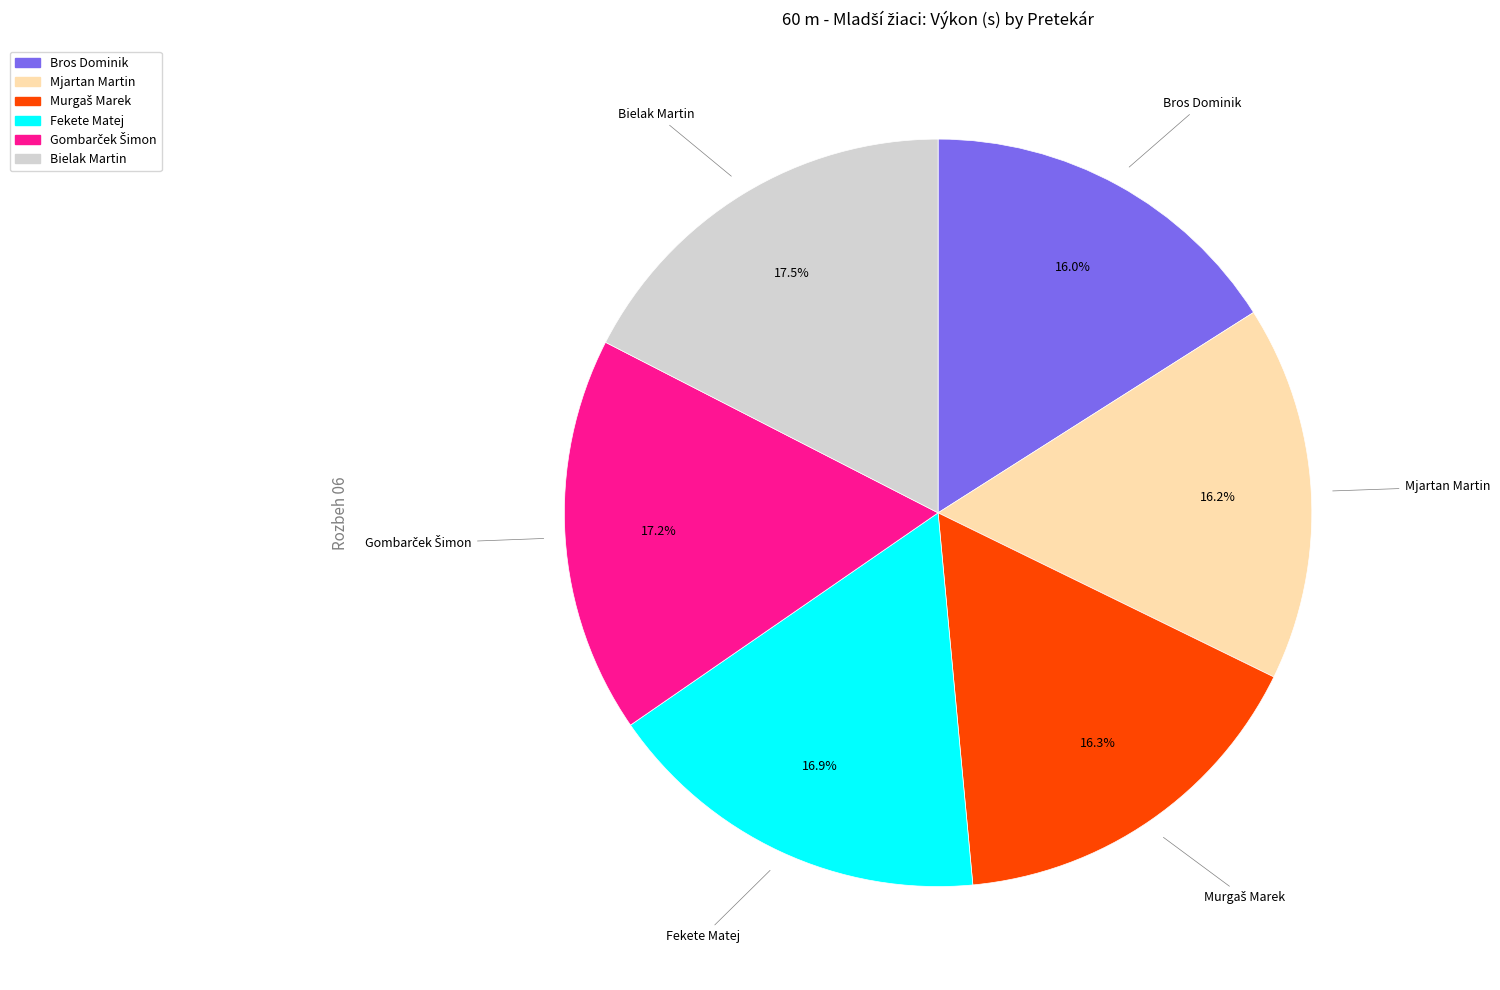

The Bros Dominik slice represents 4% of the pie. True or false?

False